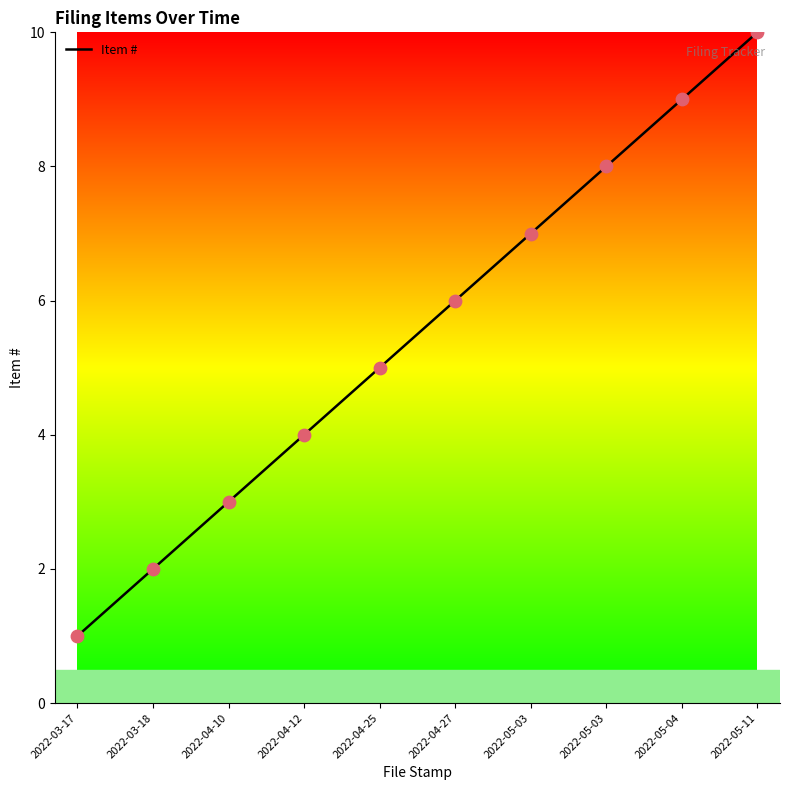

Which has a higher value, 2022-04-12 or 2022-04-10?

2022-04-12